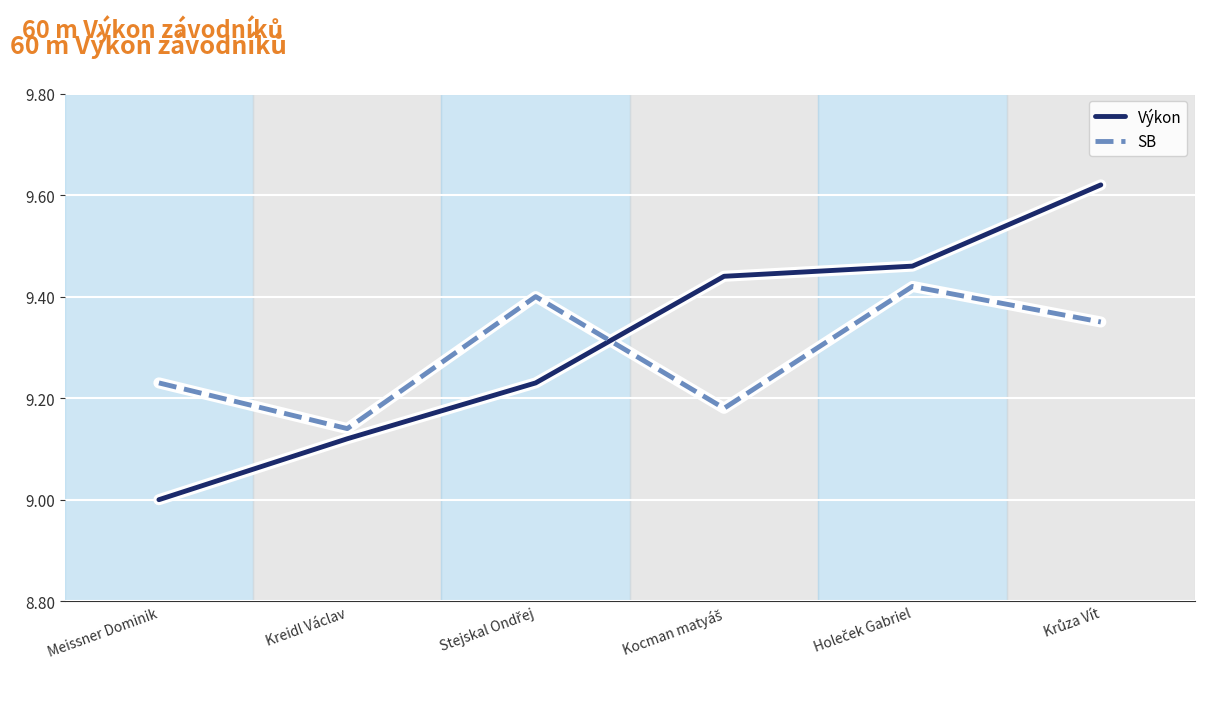

True or false: Výkon has more than 1 interior local peaks.

False